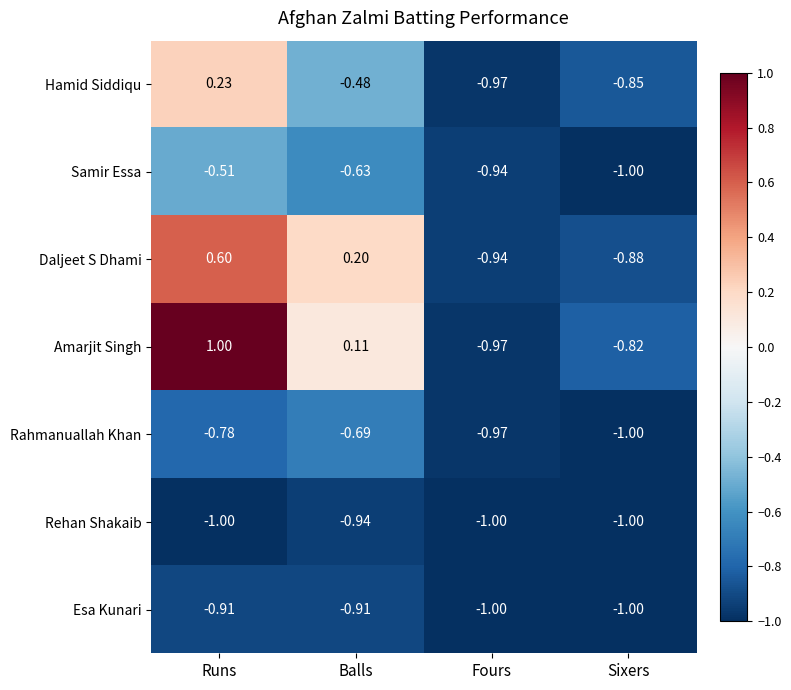

At which label does Amarjit Singh first exceed 0?

Runs